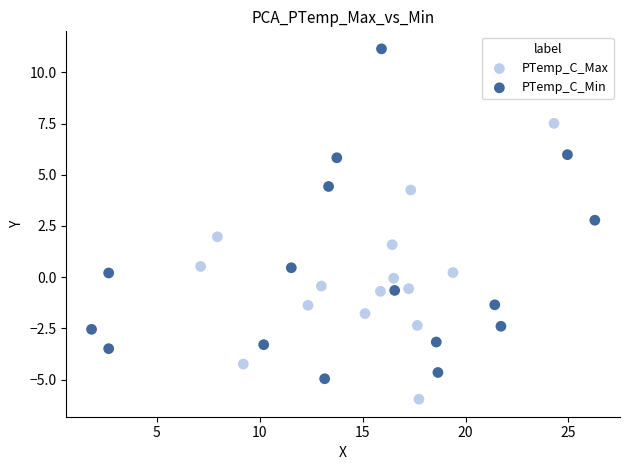

Which series contains the lowest Y value?

PTemp_C_Max